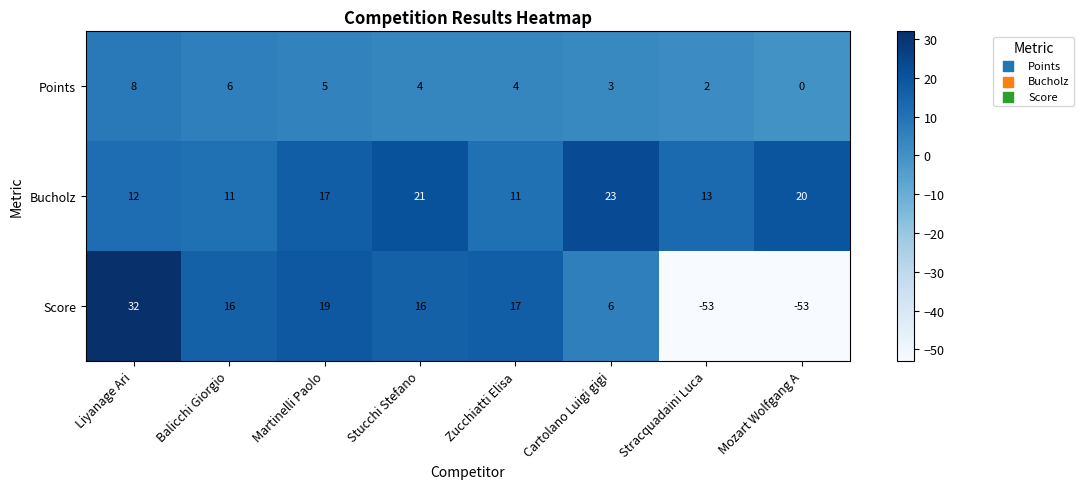

What is the sum of the Points values at Stracquadaini Luca and Zucchiatti Elisa?

6